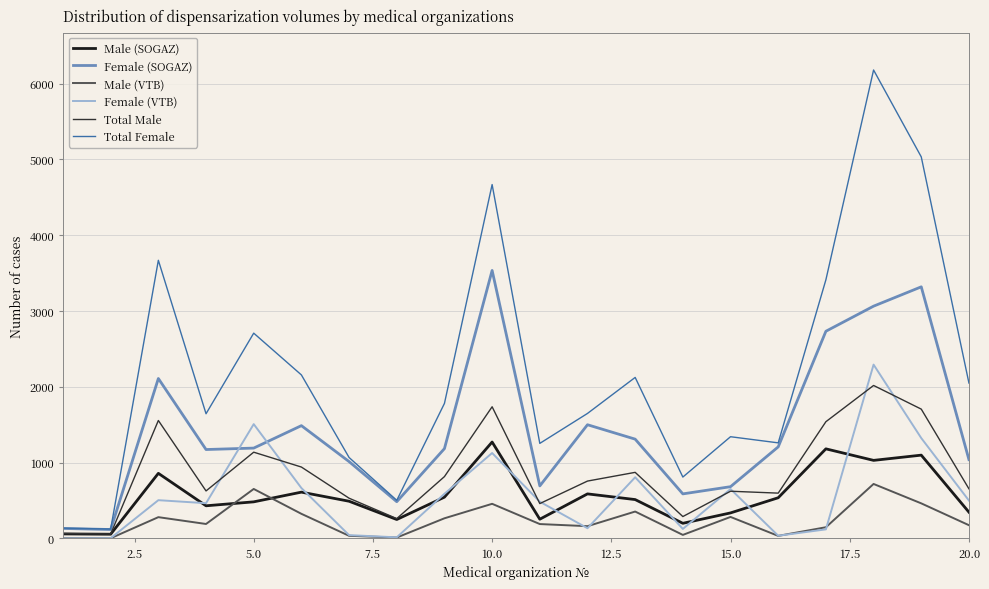

Which series has the largest total across all categories?

Total Female